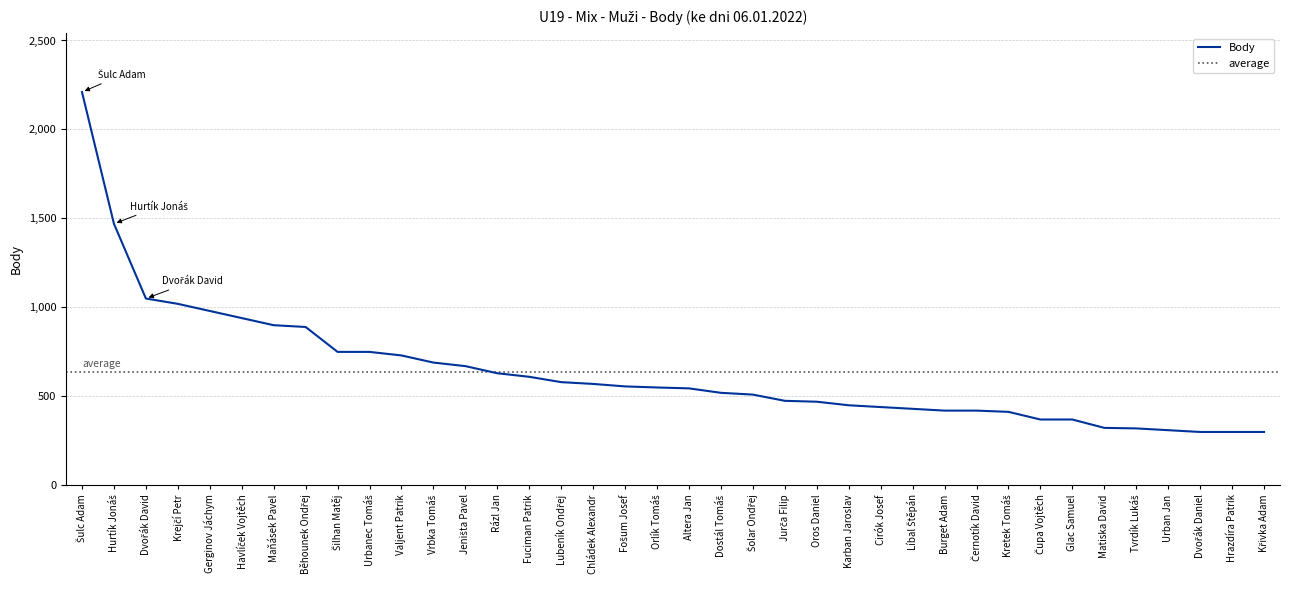

Which category has the highest value across all series?

Šulc Adam